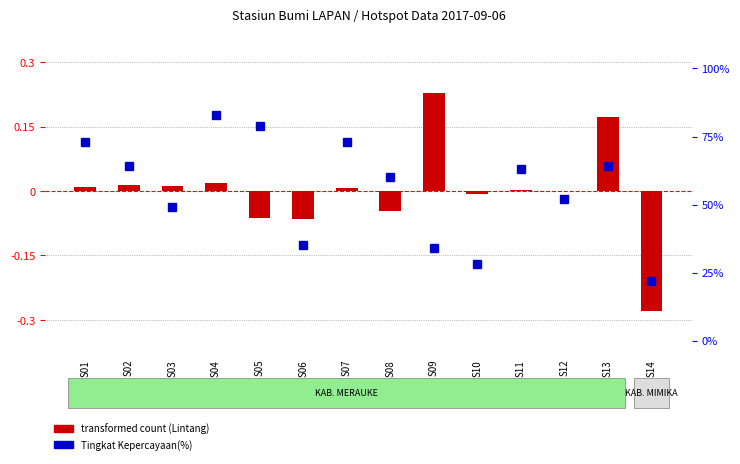

How many data points in transformed count (Lintang) are less than 0?

6